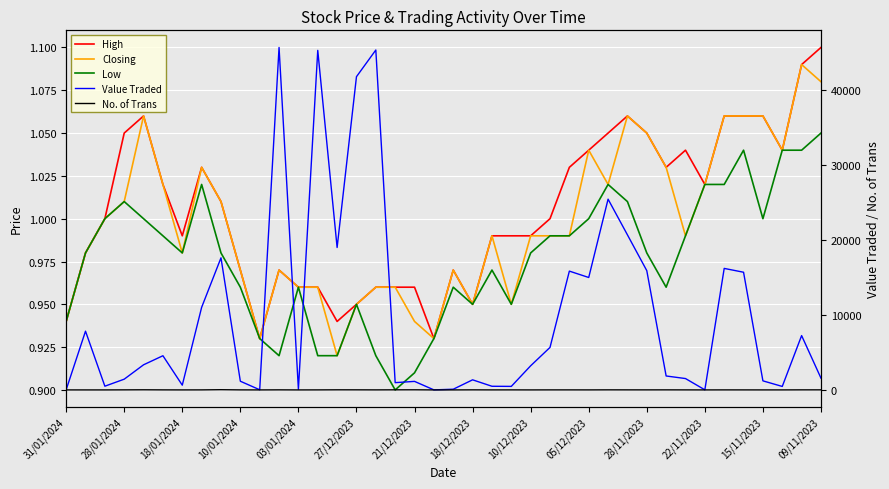

List the labels in order of Low value, largest first.

39, 35, 37, 38, 18/12/2023, 28, 33, 34, 10/01/2024, 29, 18/01/2024, 03/01/2024, 27, 36, 27/12/2023, 25, 26, 32, 28/01/2024, 21/12/2023, 10/12/2023, 24, 30, 22, 05/12/2023, 15/11/2023, 20, 31, 15, 21, 23, 31/01/2024, 28/11/2023, 19, 22/11/2023, 09/11/2023, 14, 16, 18, 17